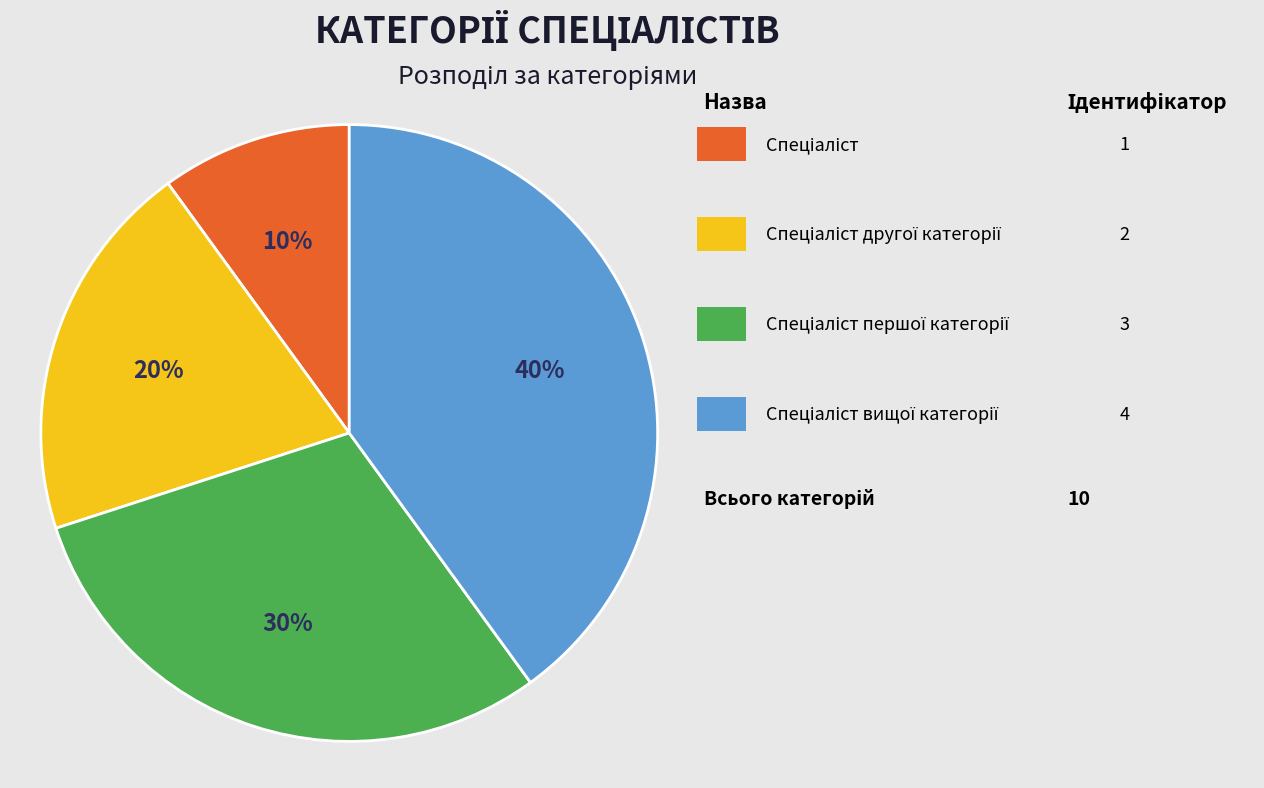

Is there any slice that represents more than half of the pie?

No